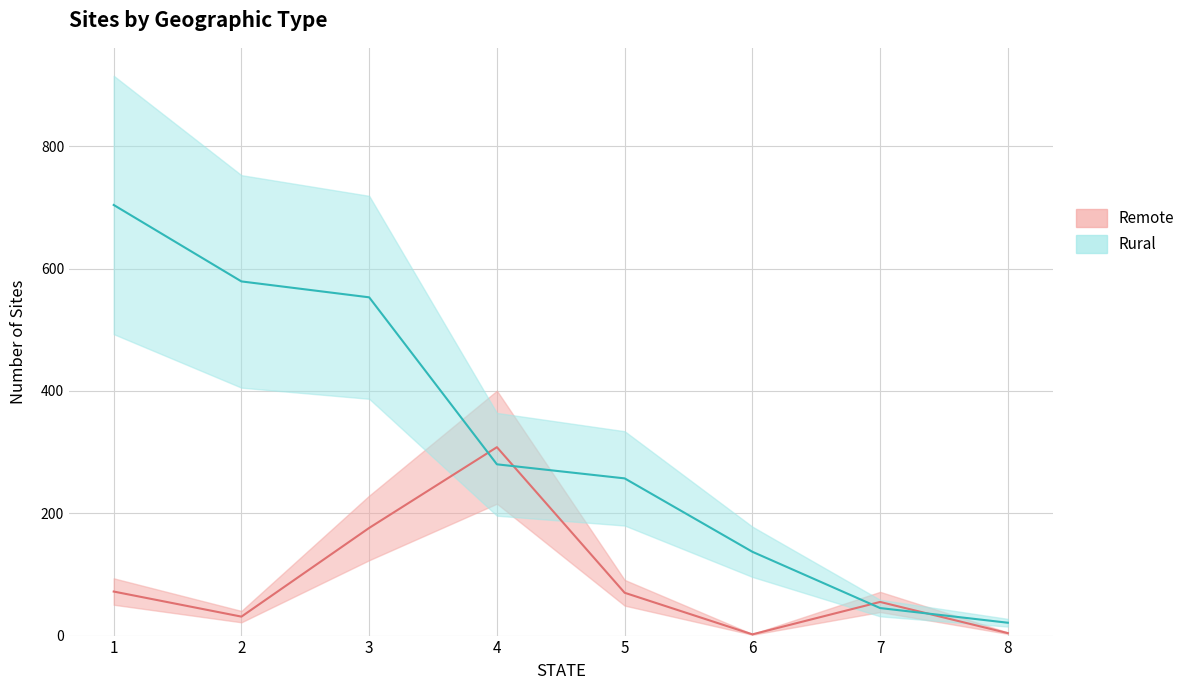

True or false: Remote_line and Rural_line cross at least once.

True